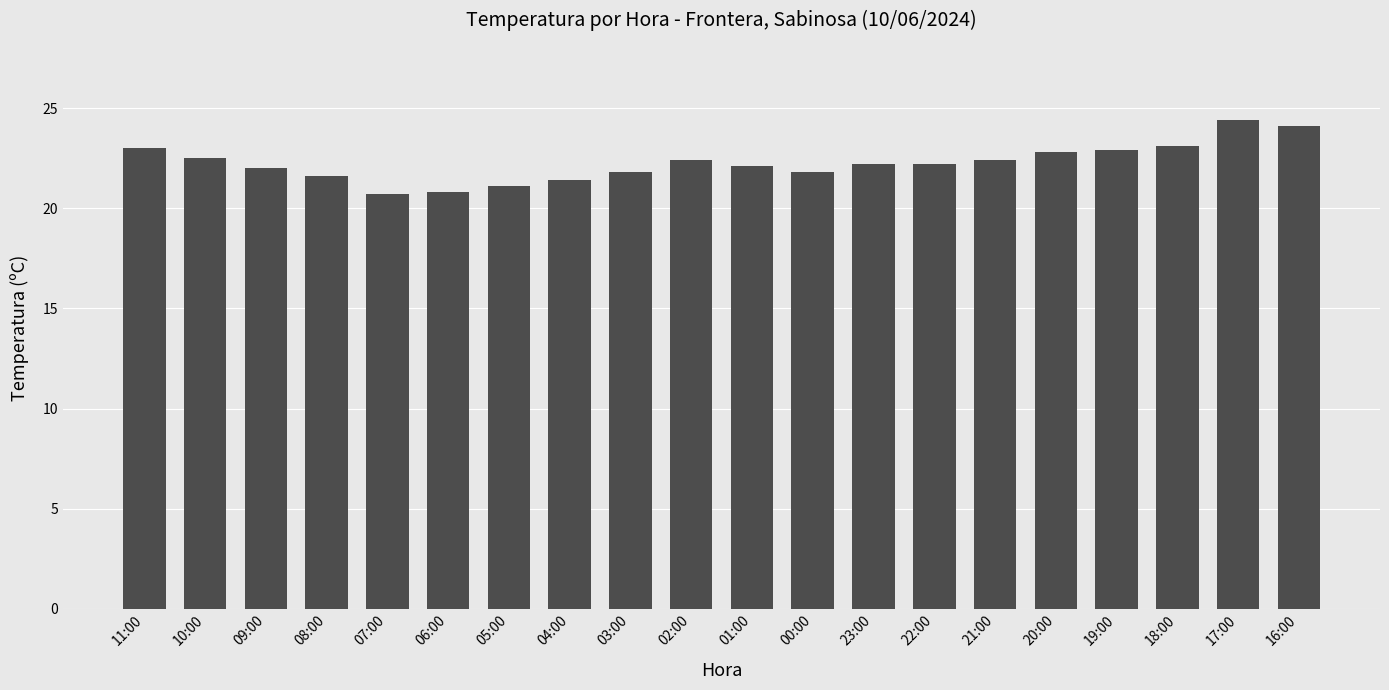

What is the sum of the values at 10:00 and 07:00?

43.2